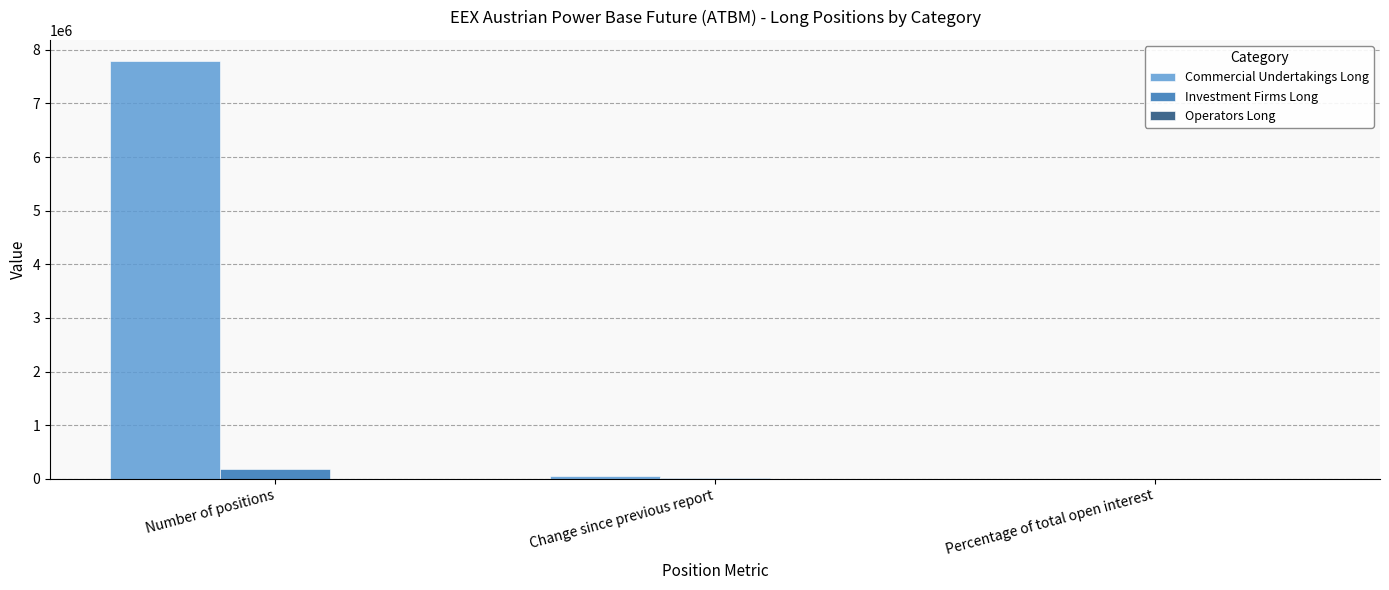

Which series has the largest total across all categories?

Commercial Undertakings Long